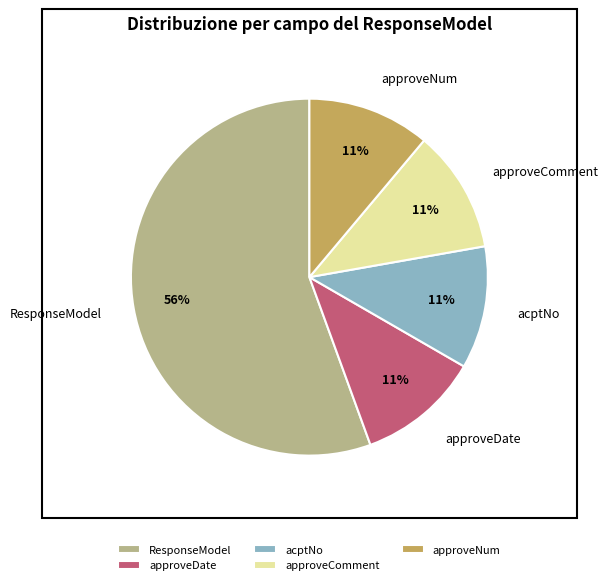

Which slice is the largest?

ResponseModel